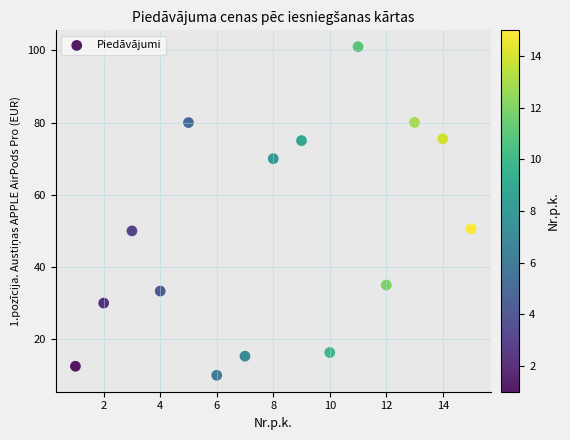

What is the range of X values (max minus min)?

14.0